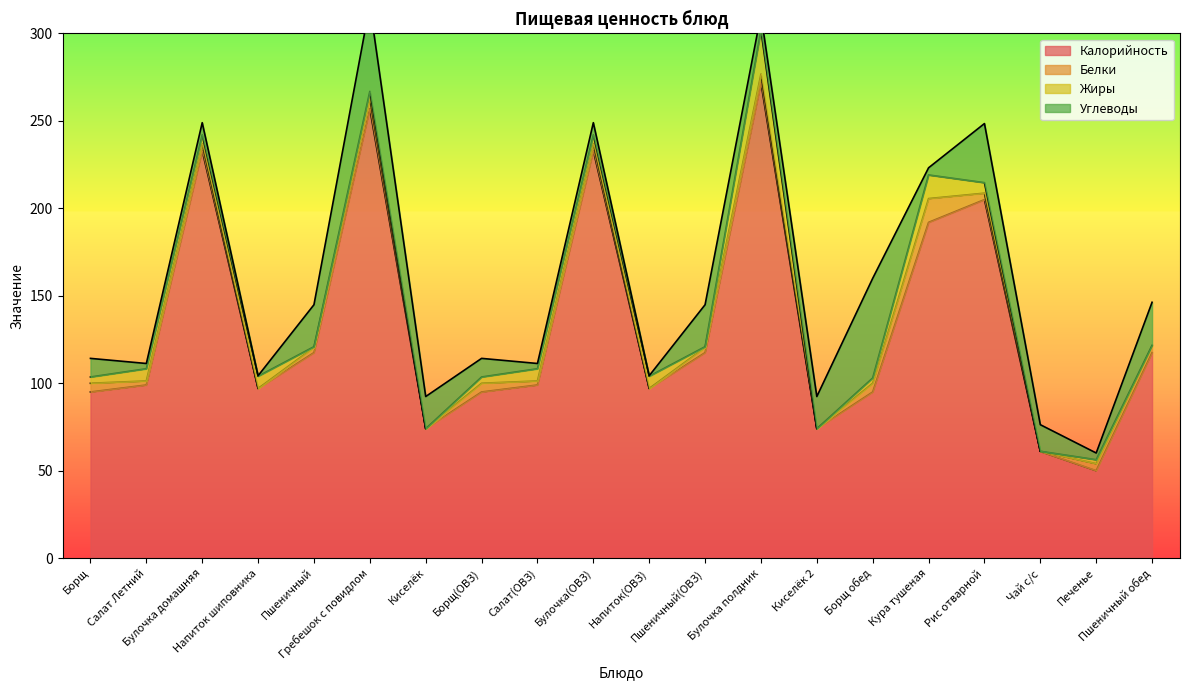

True or false: Калорийность has a value of 302.9 at Кура тушеная.

False